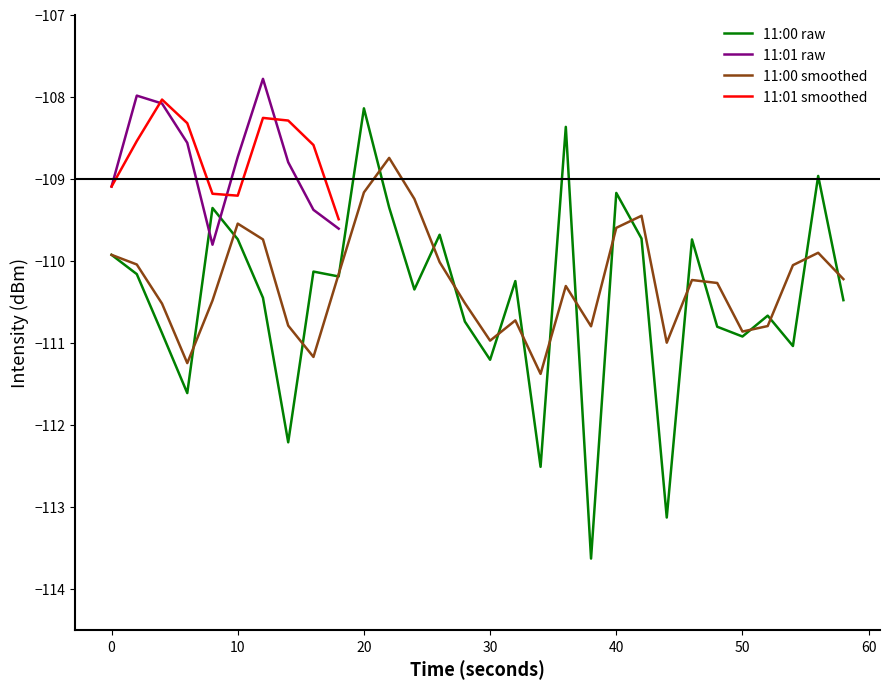

How many series are shown in this chart?

4